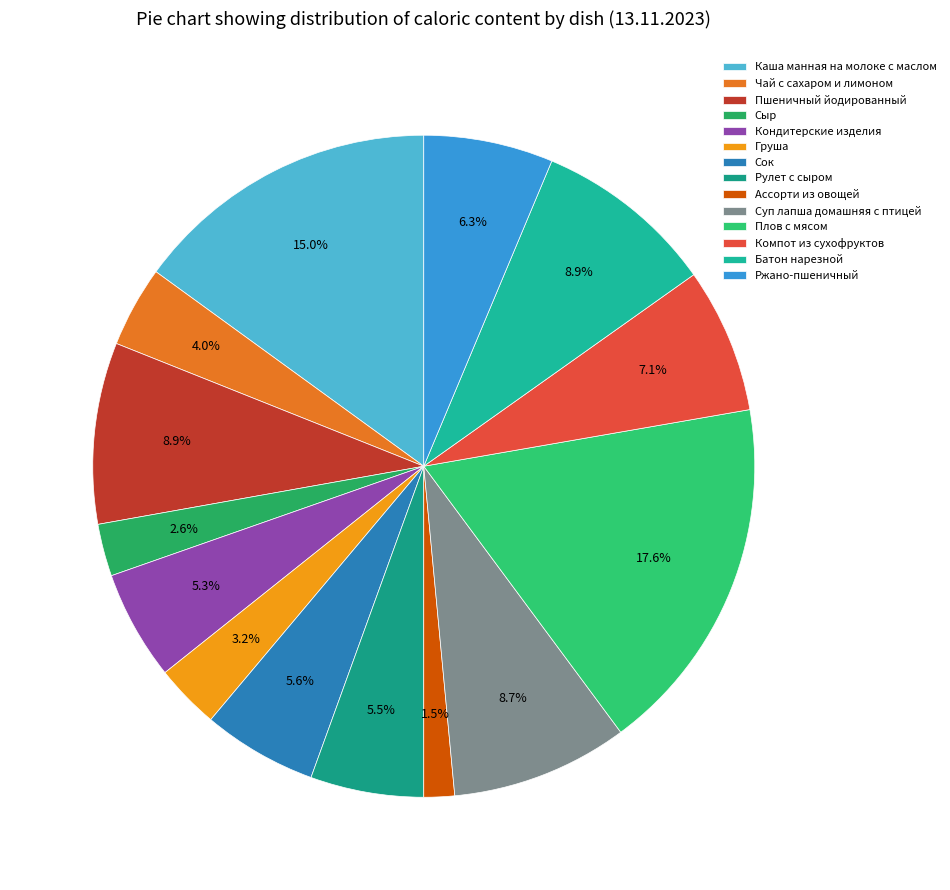

To the nearest percent, what portion does Груша represent?

3%